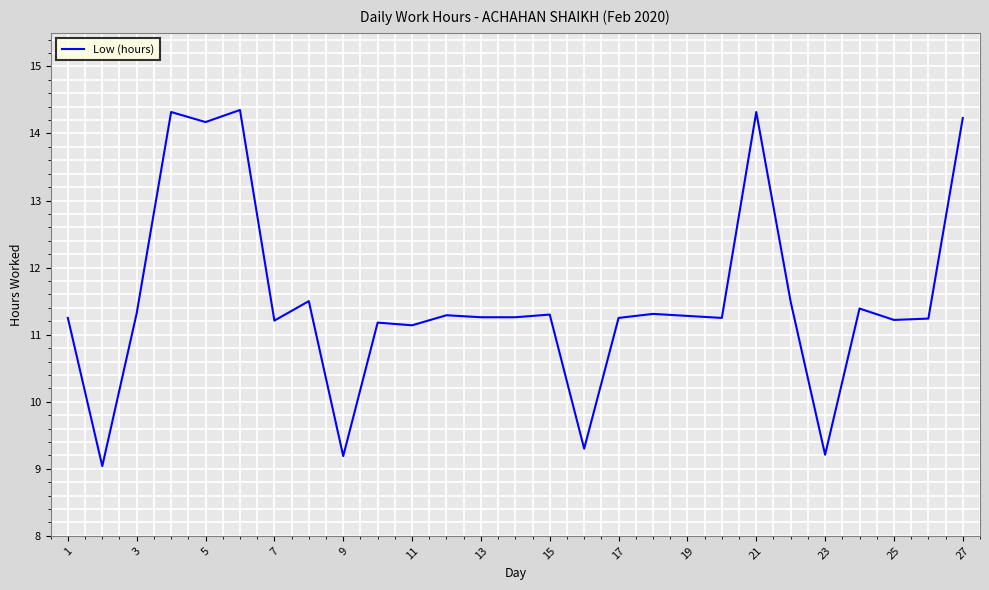

What is the smallest value displayed?

9.0